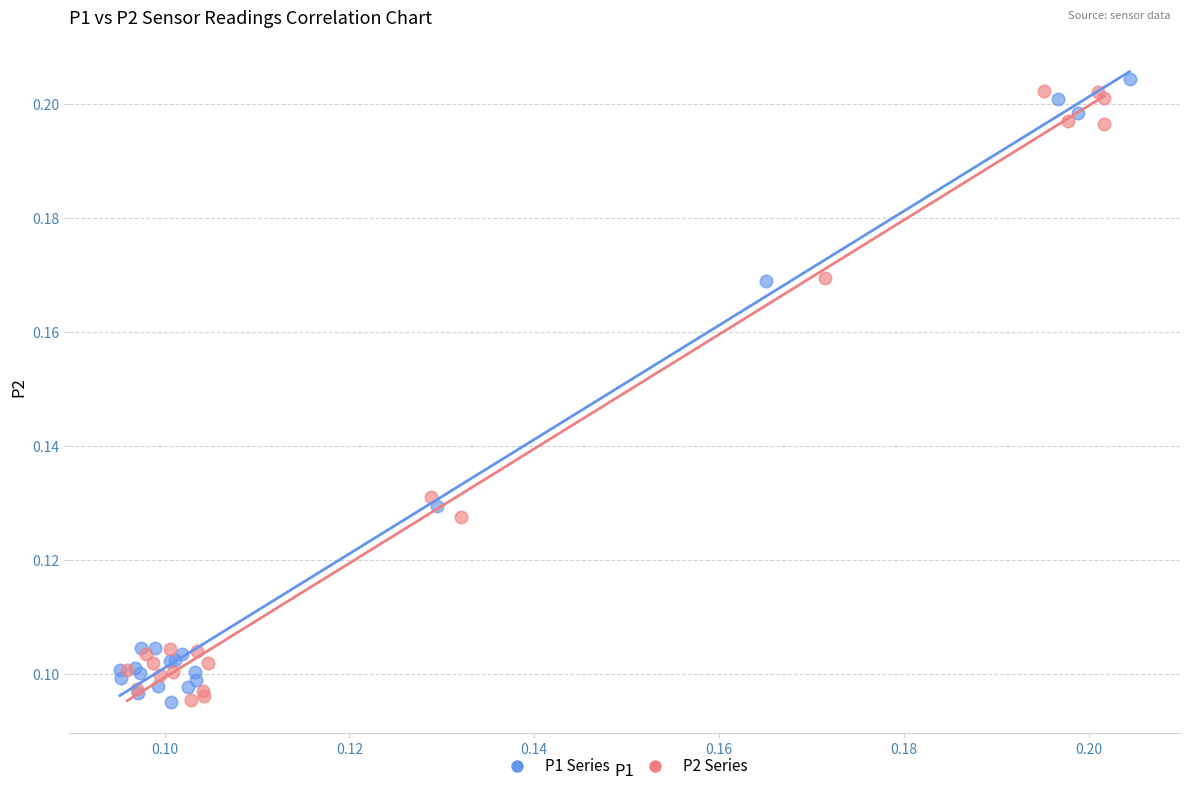

What are all the series names shown in the legend?

P1 Series, P2 Series